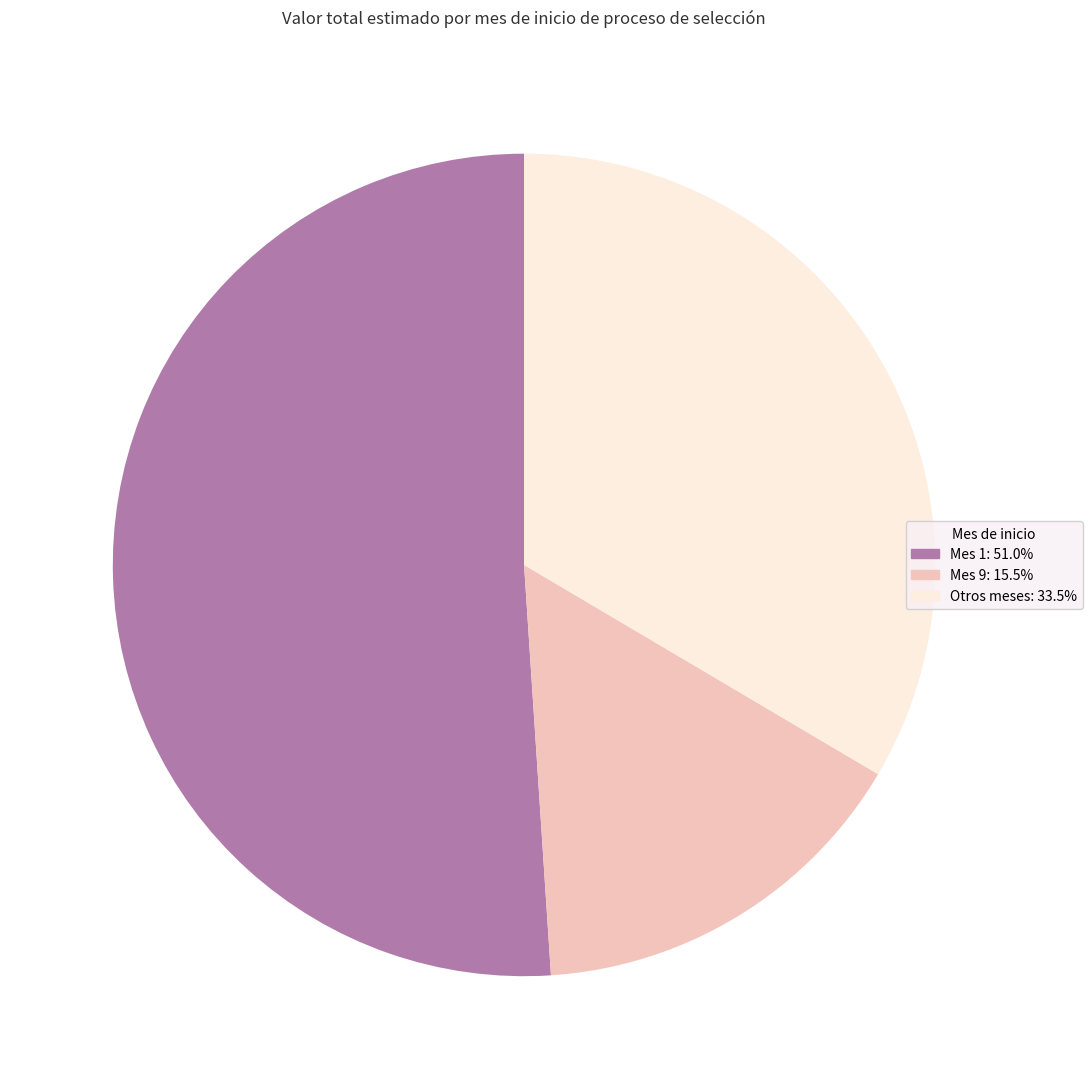

Is there a majority slice in this chart?

Yes